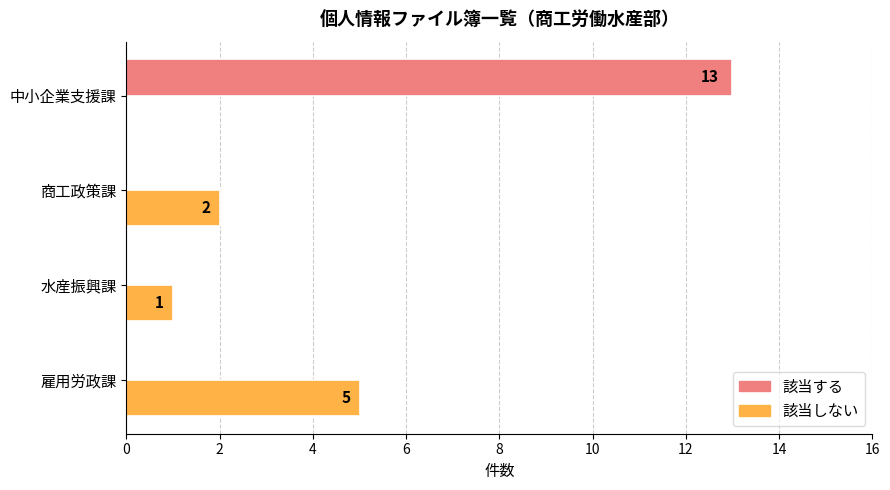

Which series changed the most between 水産振興課 and 中小企業支援課?

該当する